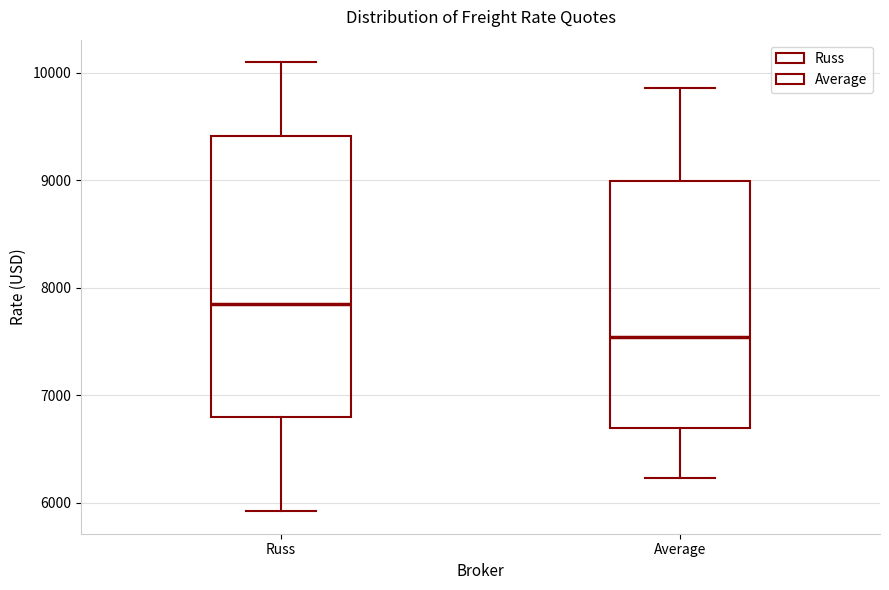

Which box has the highest median line?

Russ